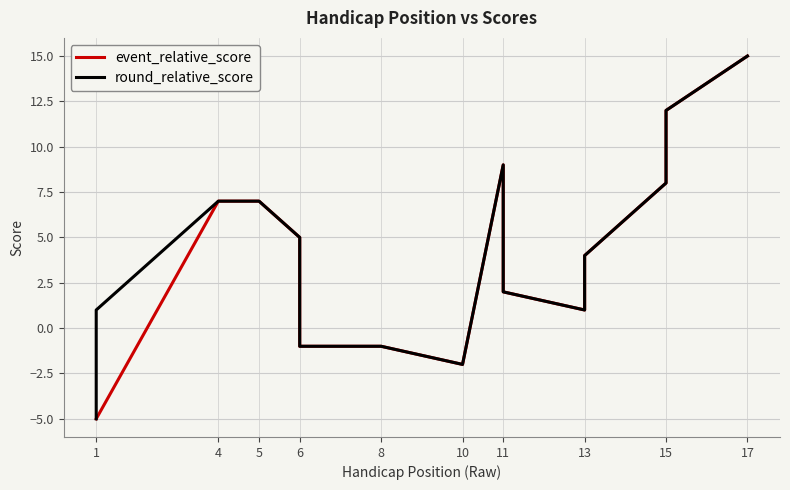

True or false: event_relative_score and round_relative_score cross at least once.

False